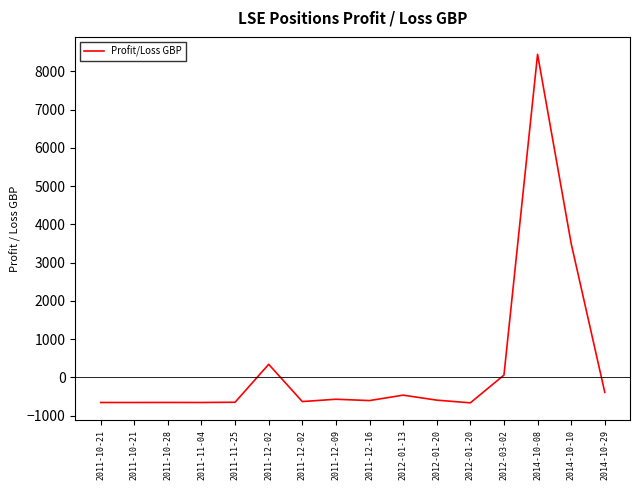

Does the chart display data point markers on the line(s)?

No